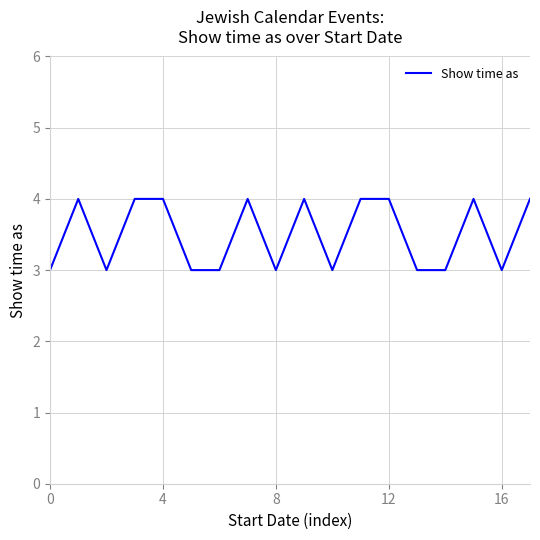

What is the maximum value shown in the chart?

4